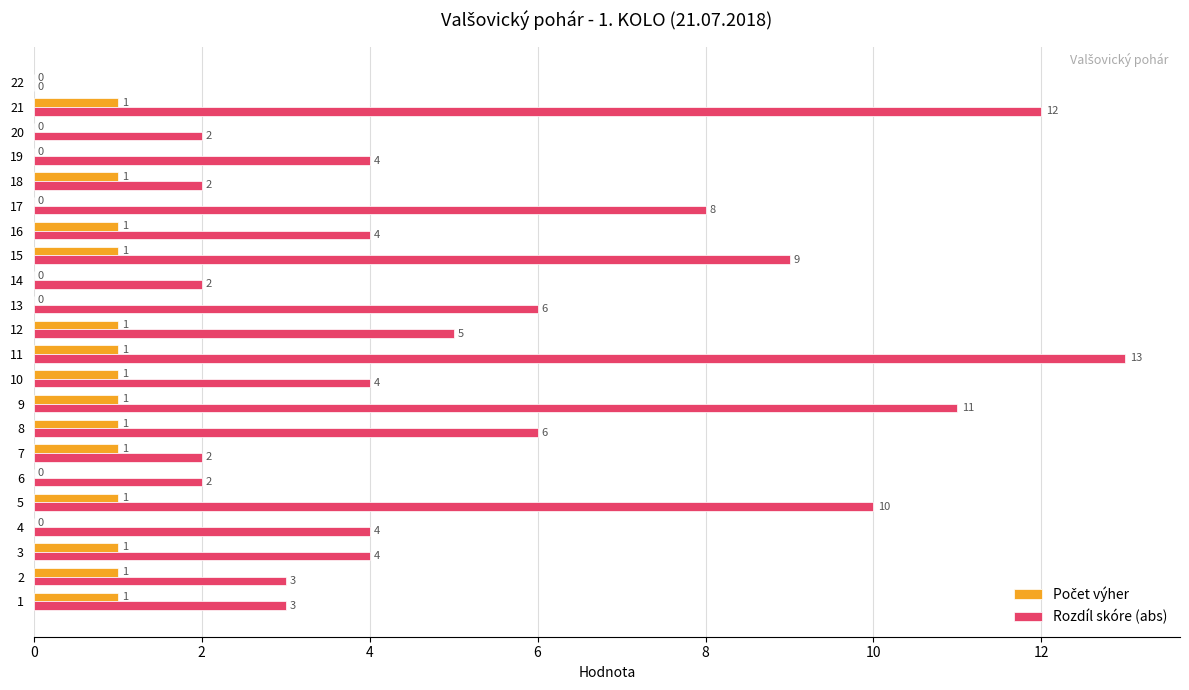

What value does the Rozdíl skóre (abs) series have at 2, to the nearest 5?

5